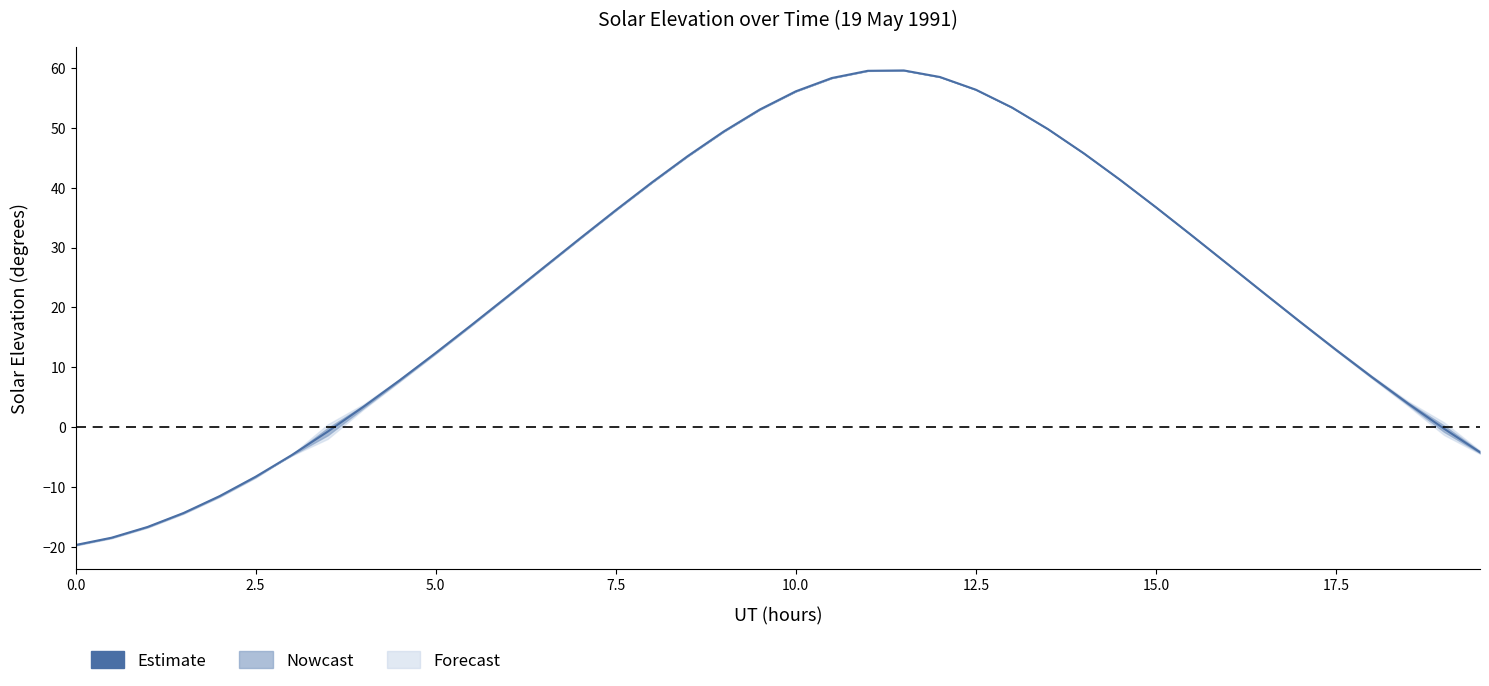

How many values are below zero?

10